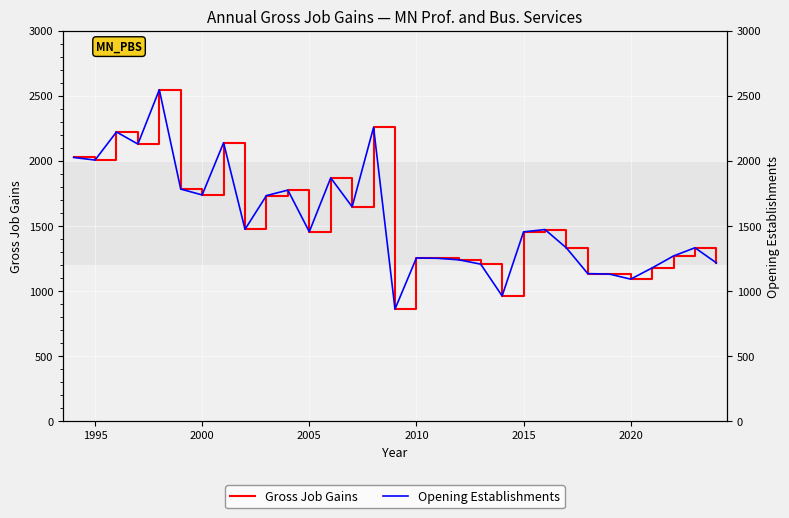

What is the sum of all Opening Establishments values?

48146